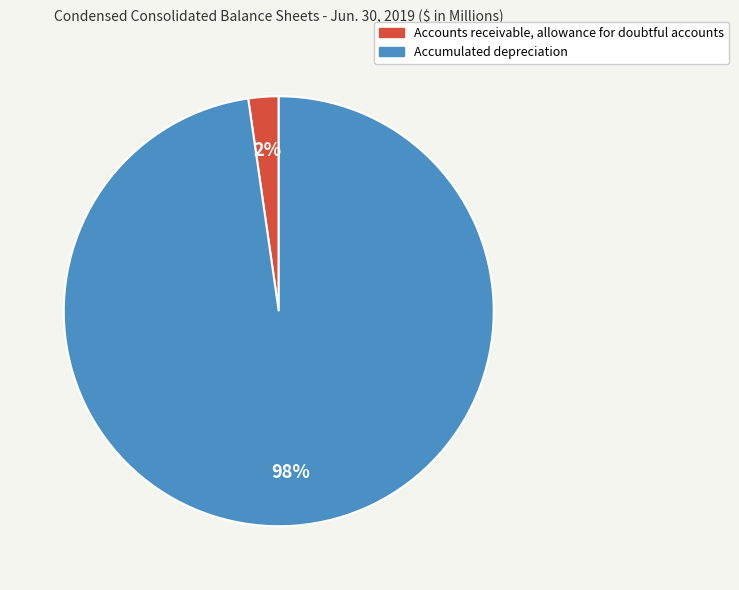

To the nearest percent, what portion does Accounts receivable, allowance for doubtful accounts represent?

2%